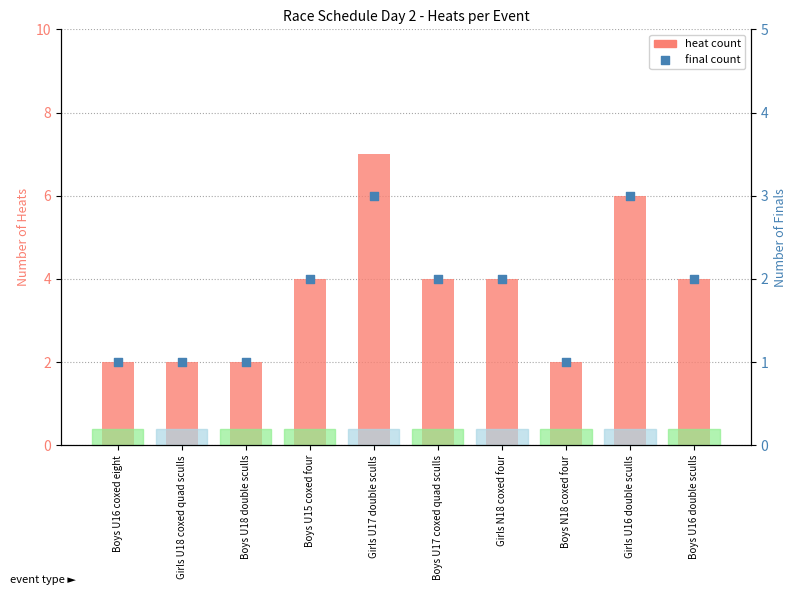

Which series reaches the maximum Y coordinate?

heat count